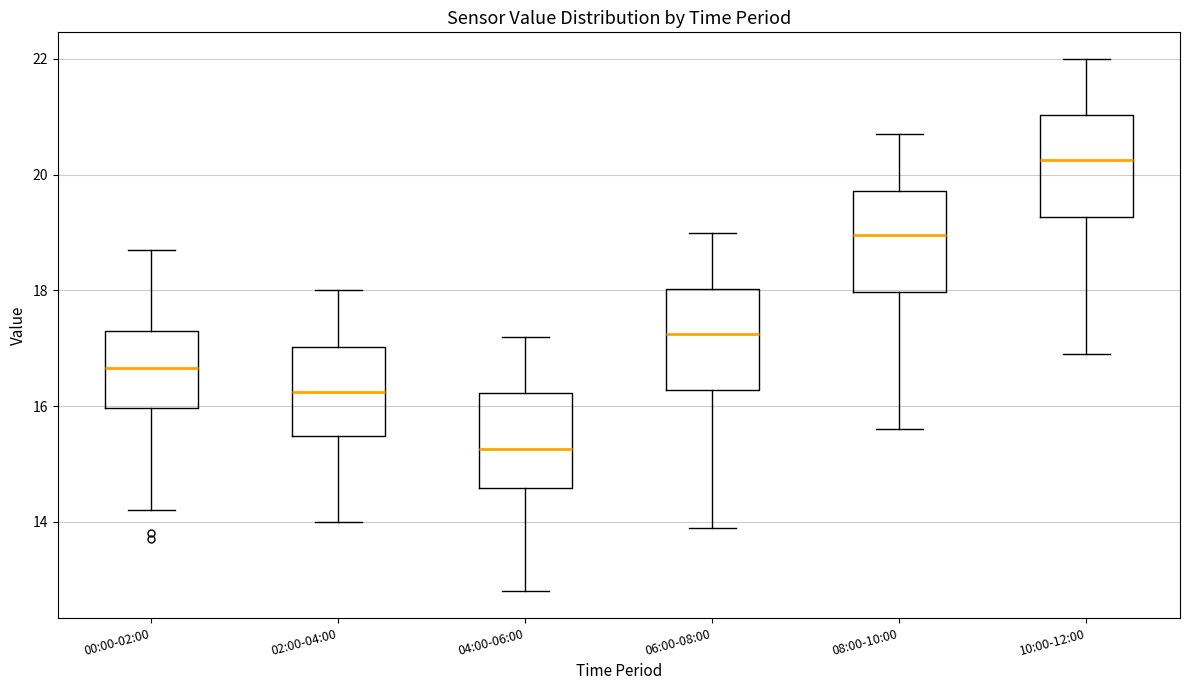

Which box has the highest median line?

10:00-12:00